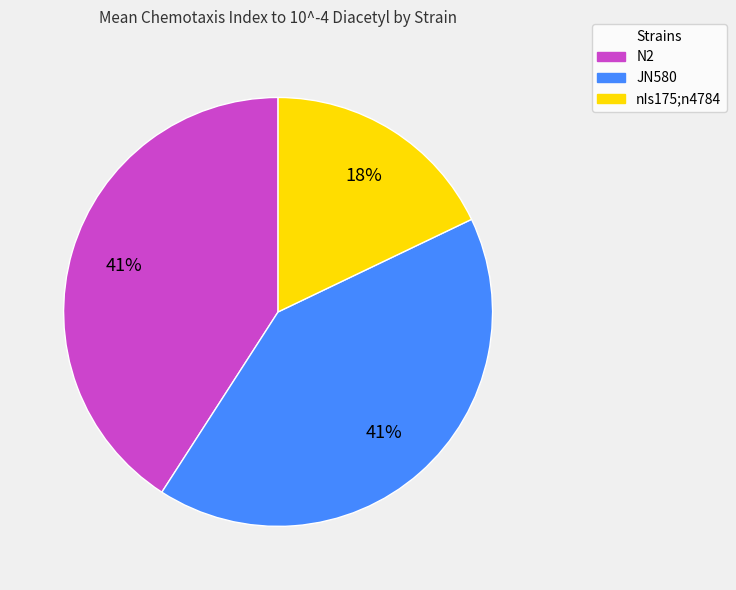

Which category has the smallest portion of the pie?

nIs175;n4784